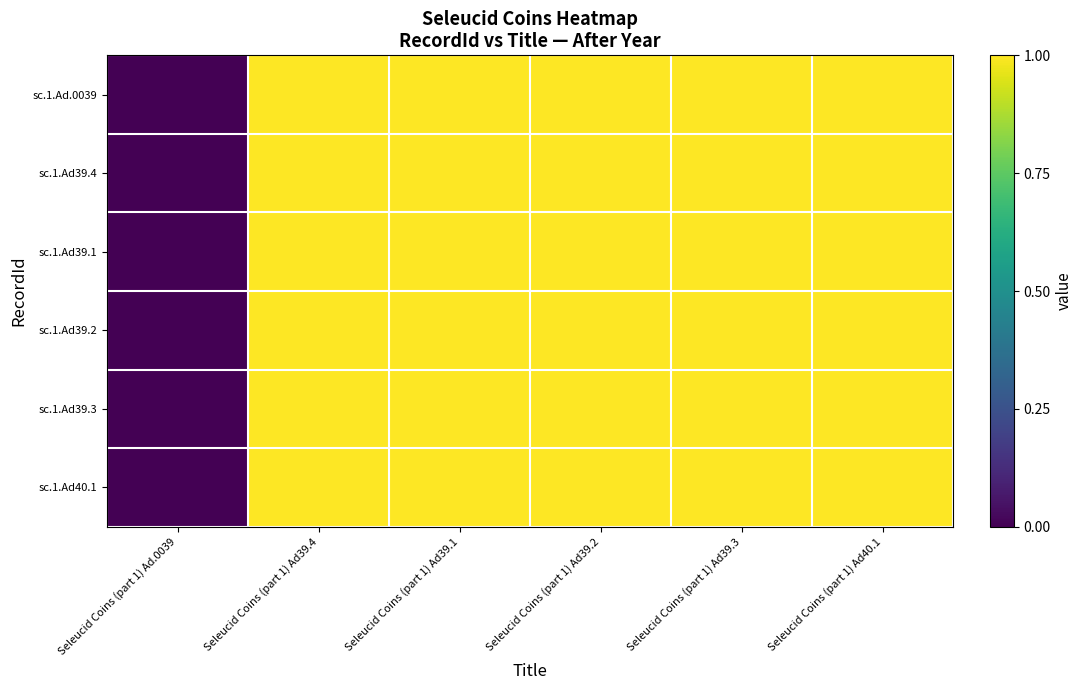

At which category is the sum across all series the highest?

Seleucid Coins (part 1) Ad39.4